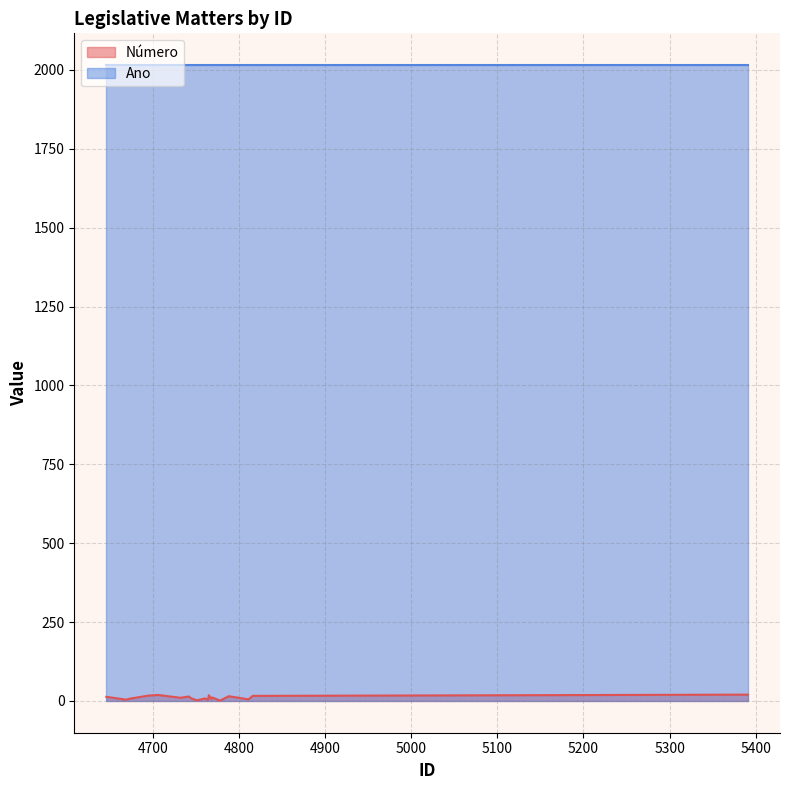

What is the sum of the Número values at 5391 and 4769?

31